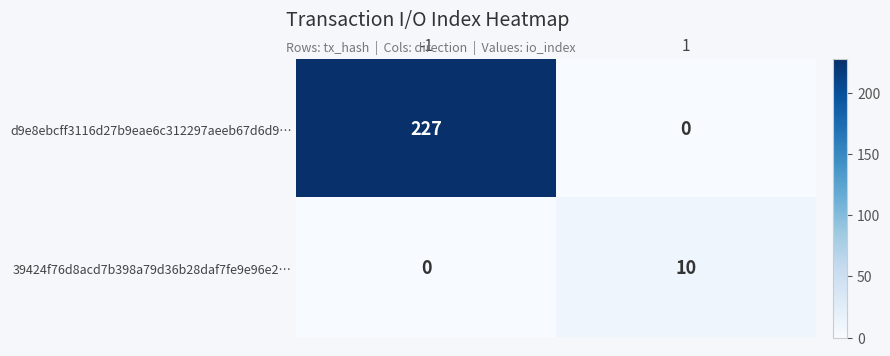

Which series changed the most between -1 and 1?

d9e8ebcff3116d27b9eae6c312297aeeb67d6d9…